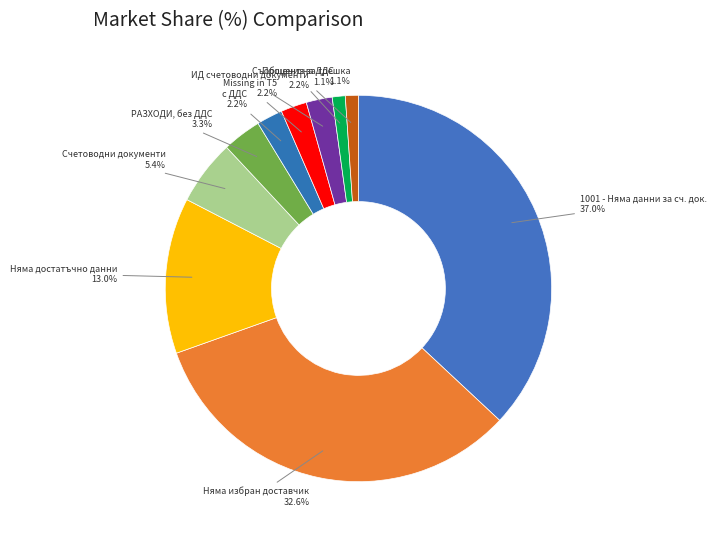

Is there any slice that represents more than half of the pie?

No